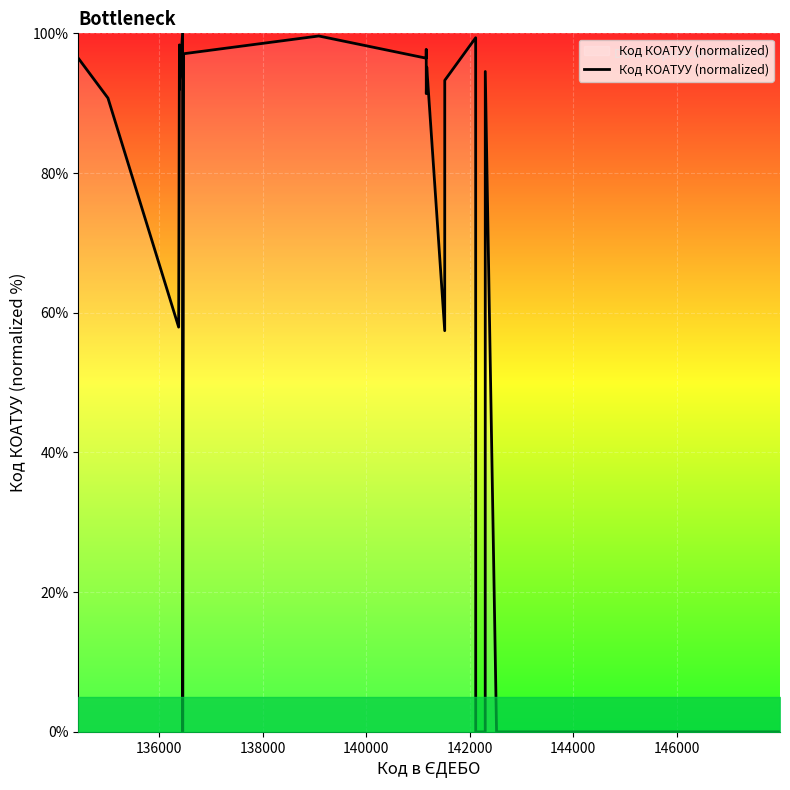

What is the average value?

70.5